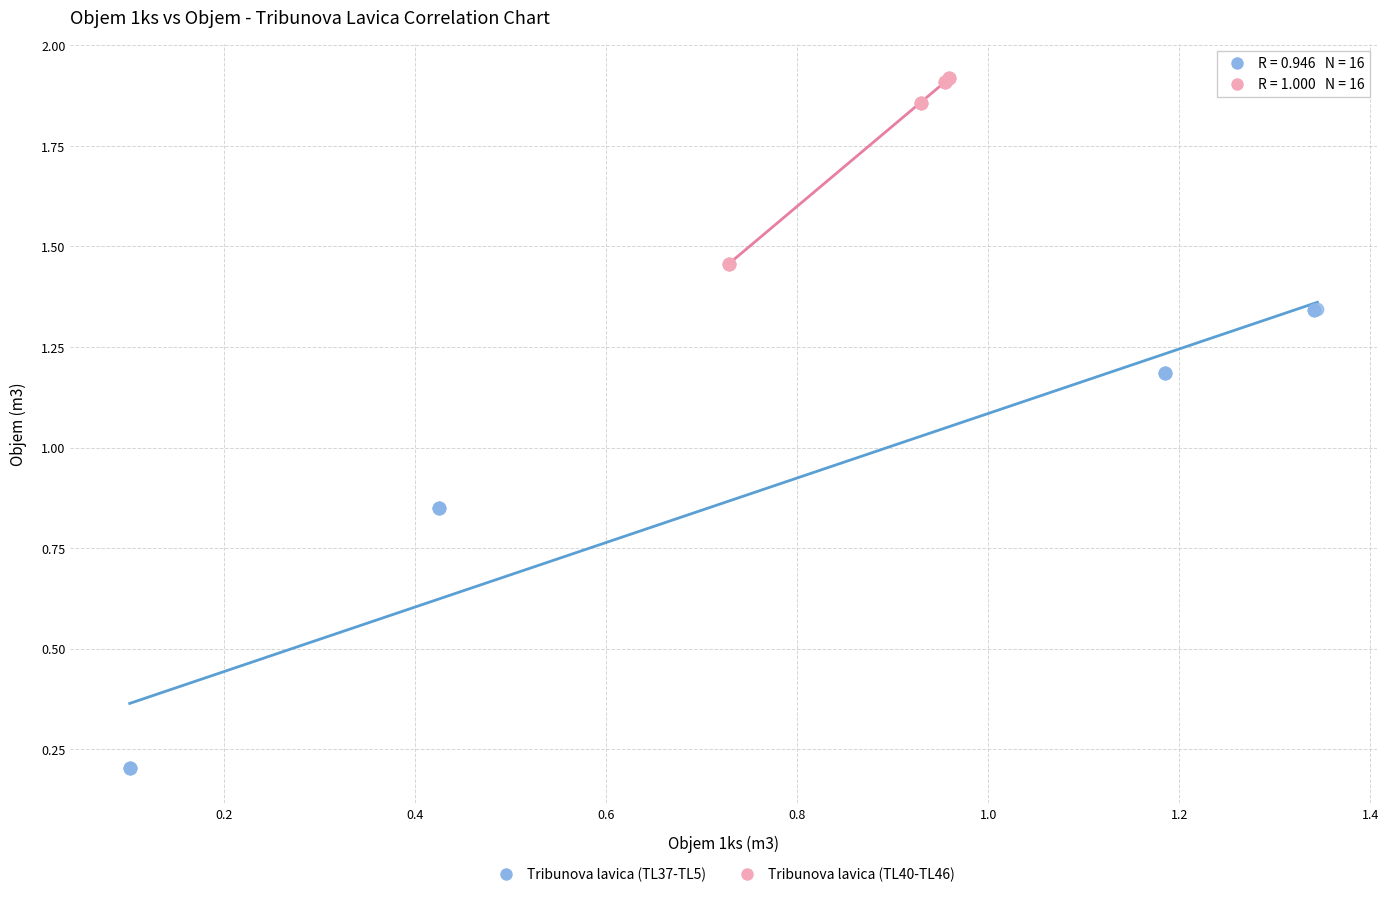

Which series has the largest Y range (max minus min)?

Tribunova lavica (TL37-TL5)